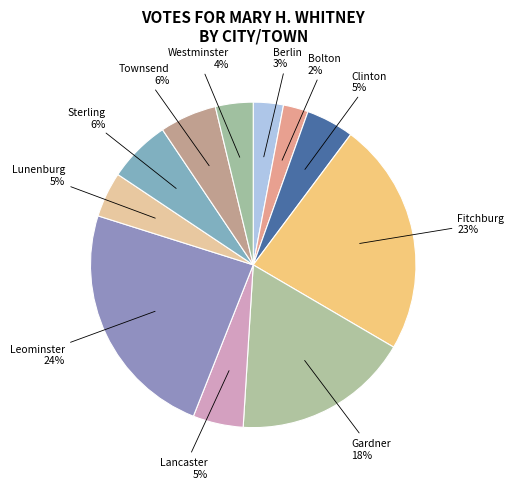

How many slices are in this pie chart?

11